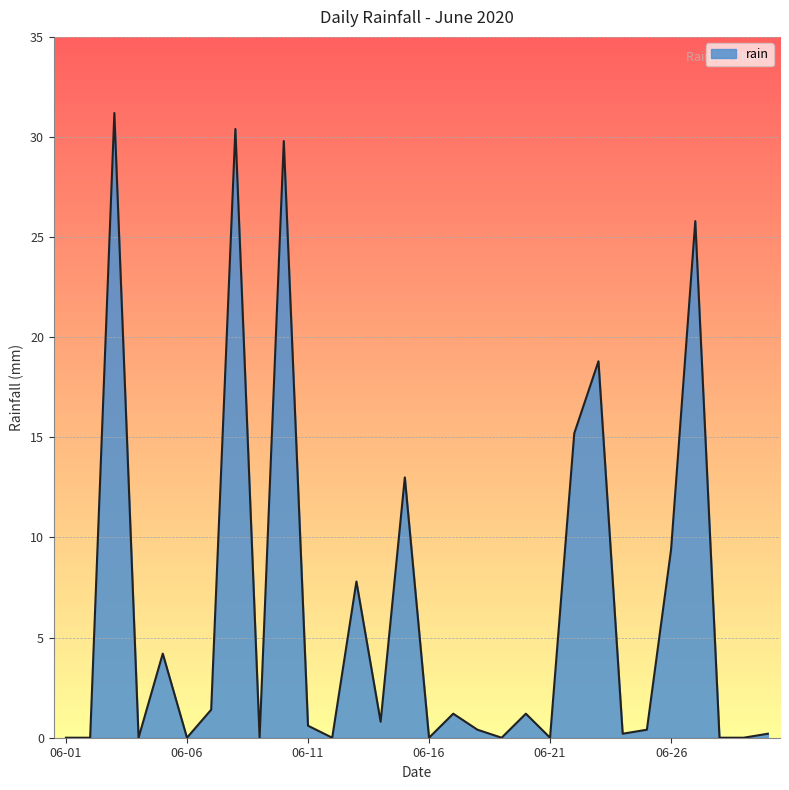

What is the maximum value shown in the chart?

31.2